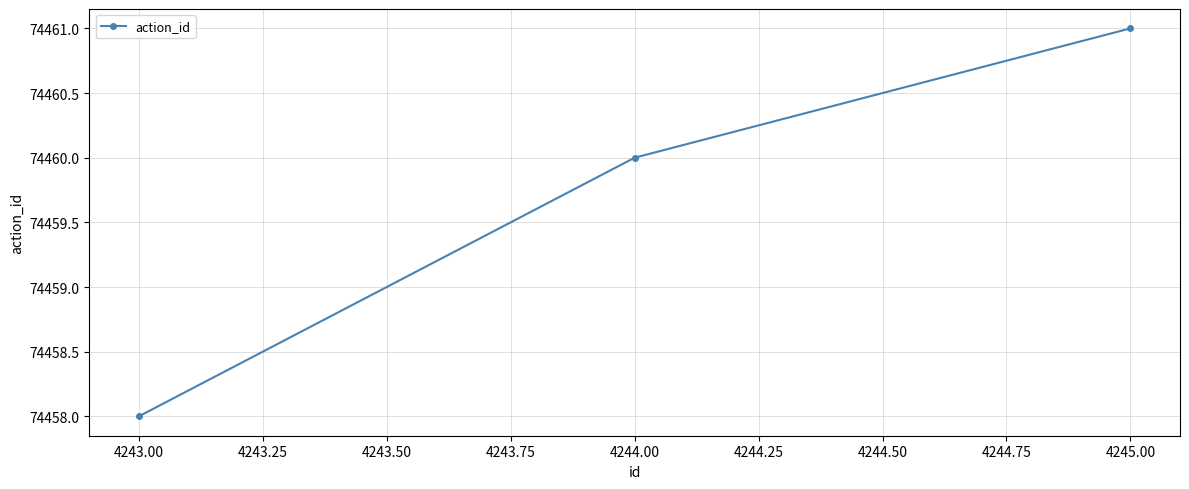

Reading left to right, what are all the values shown in this chart?

4243.00=74458	4244.00=74460	4245.00=74461